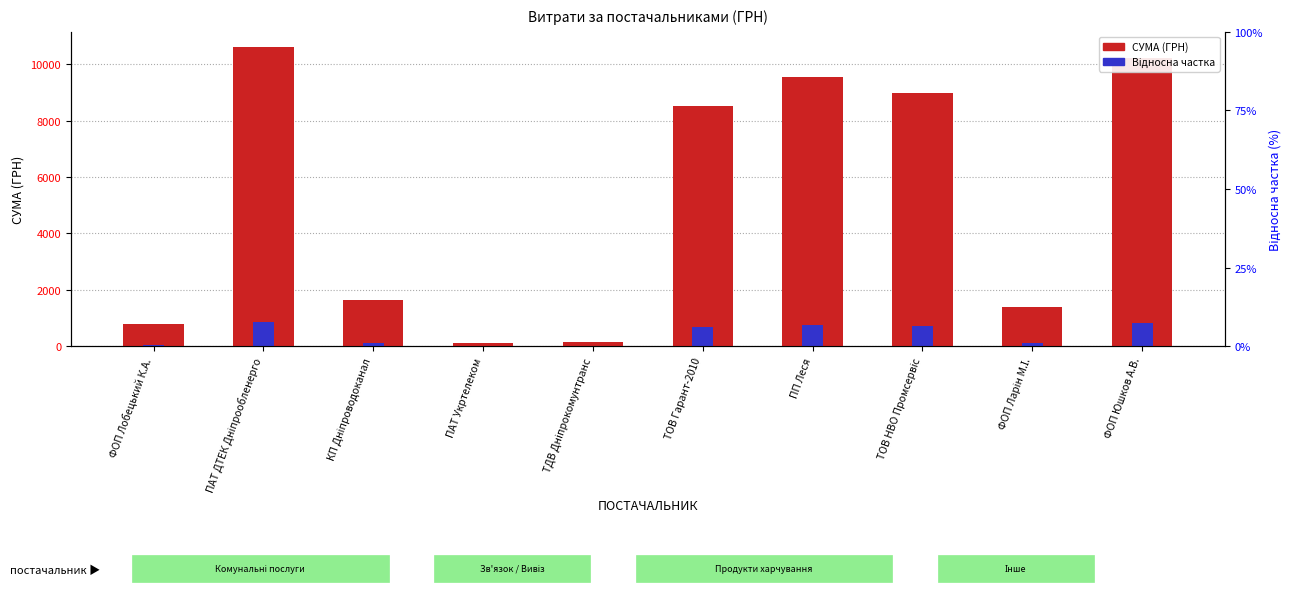

What is the approximate value of СУМА (ГРН) at ПАТ Укртелеком?

102.0